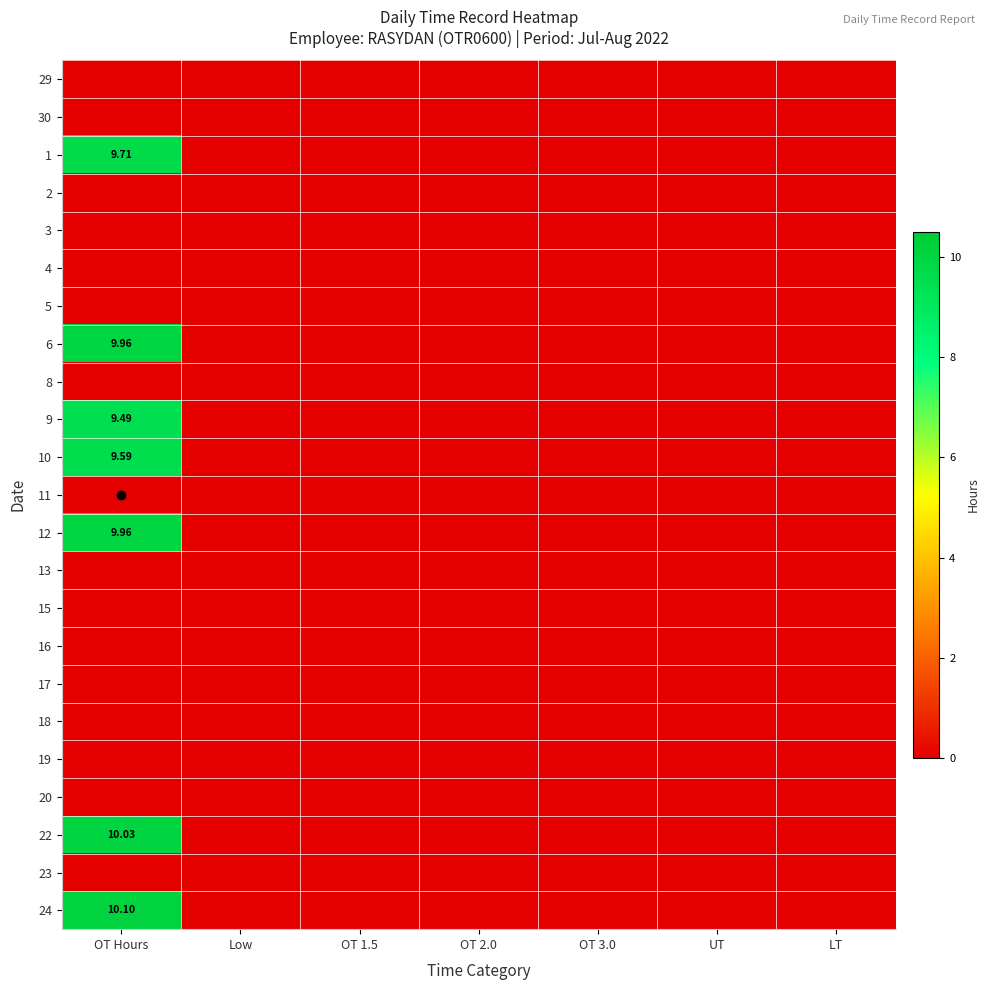

Rank the series by their maximum value, from lowest to highest.

29, 30, 2, 3, 4, 5, 8, 11, 13, 15, 16, 17, 18, 19, 20, 23, 9, 10, 1, 6, 12, 22, 24